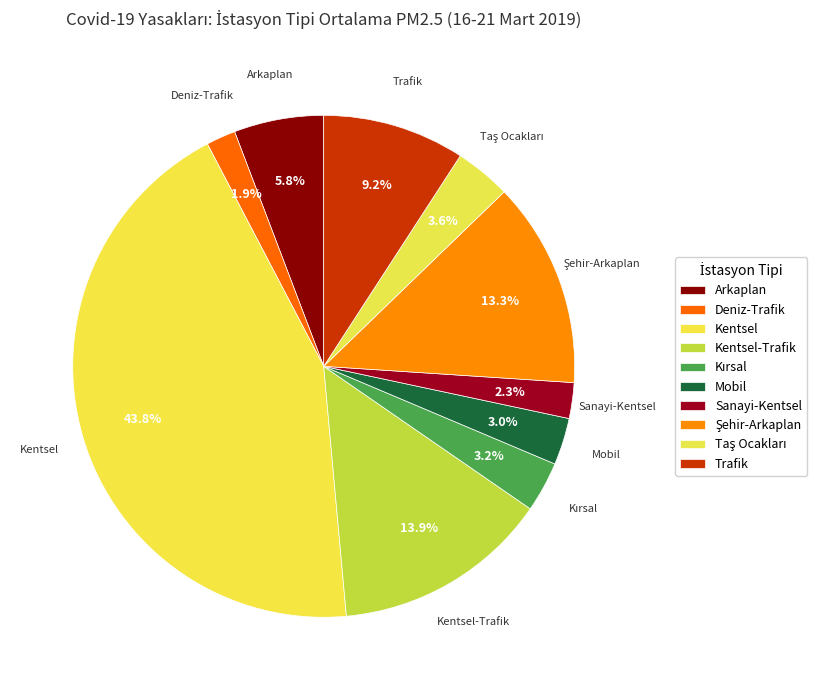

Count the number of slices in the pie.

10